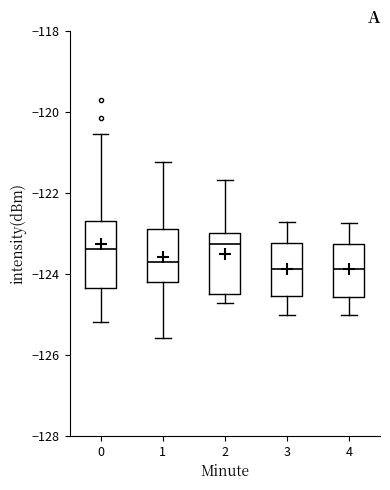

Where does the upper whisker of the box at x = 0 end on the y-axis? The values are not printed on the chart, so give them approximately, as read against the axis.

-120.6